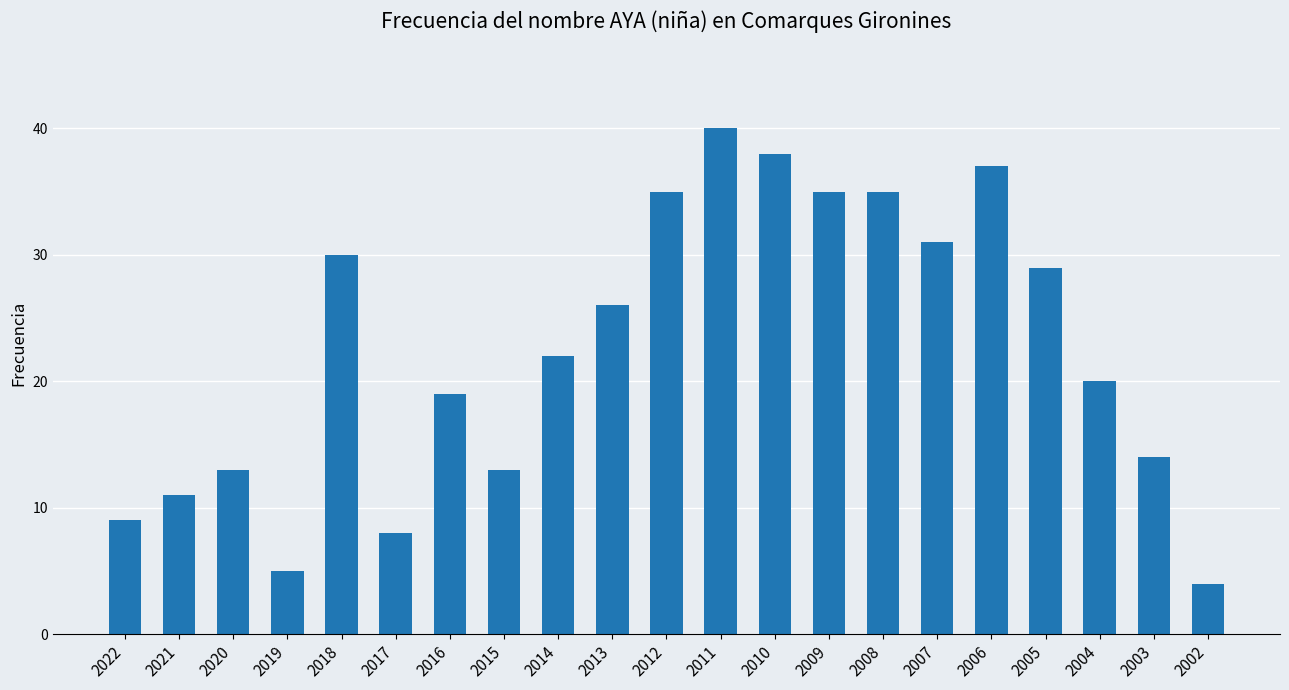

Between 2004 and 2017, which is larger?

2004